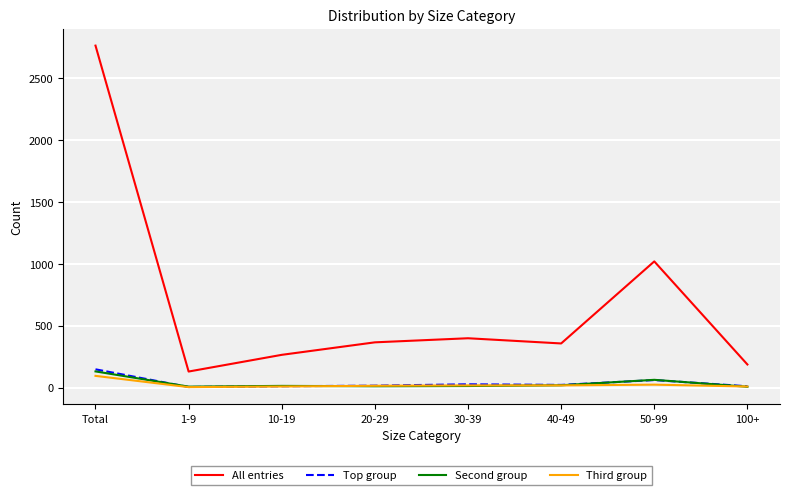

What is the highest value of the All entries series?

2763